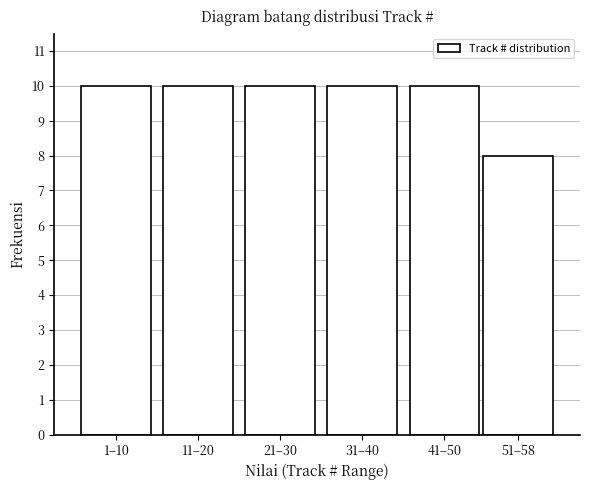

Reading left to right, what are all the values shown in this chart?

1–10=10	11–20=10	21–30=10	31–40=10	41–50=10	51–58=8